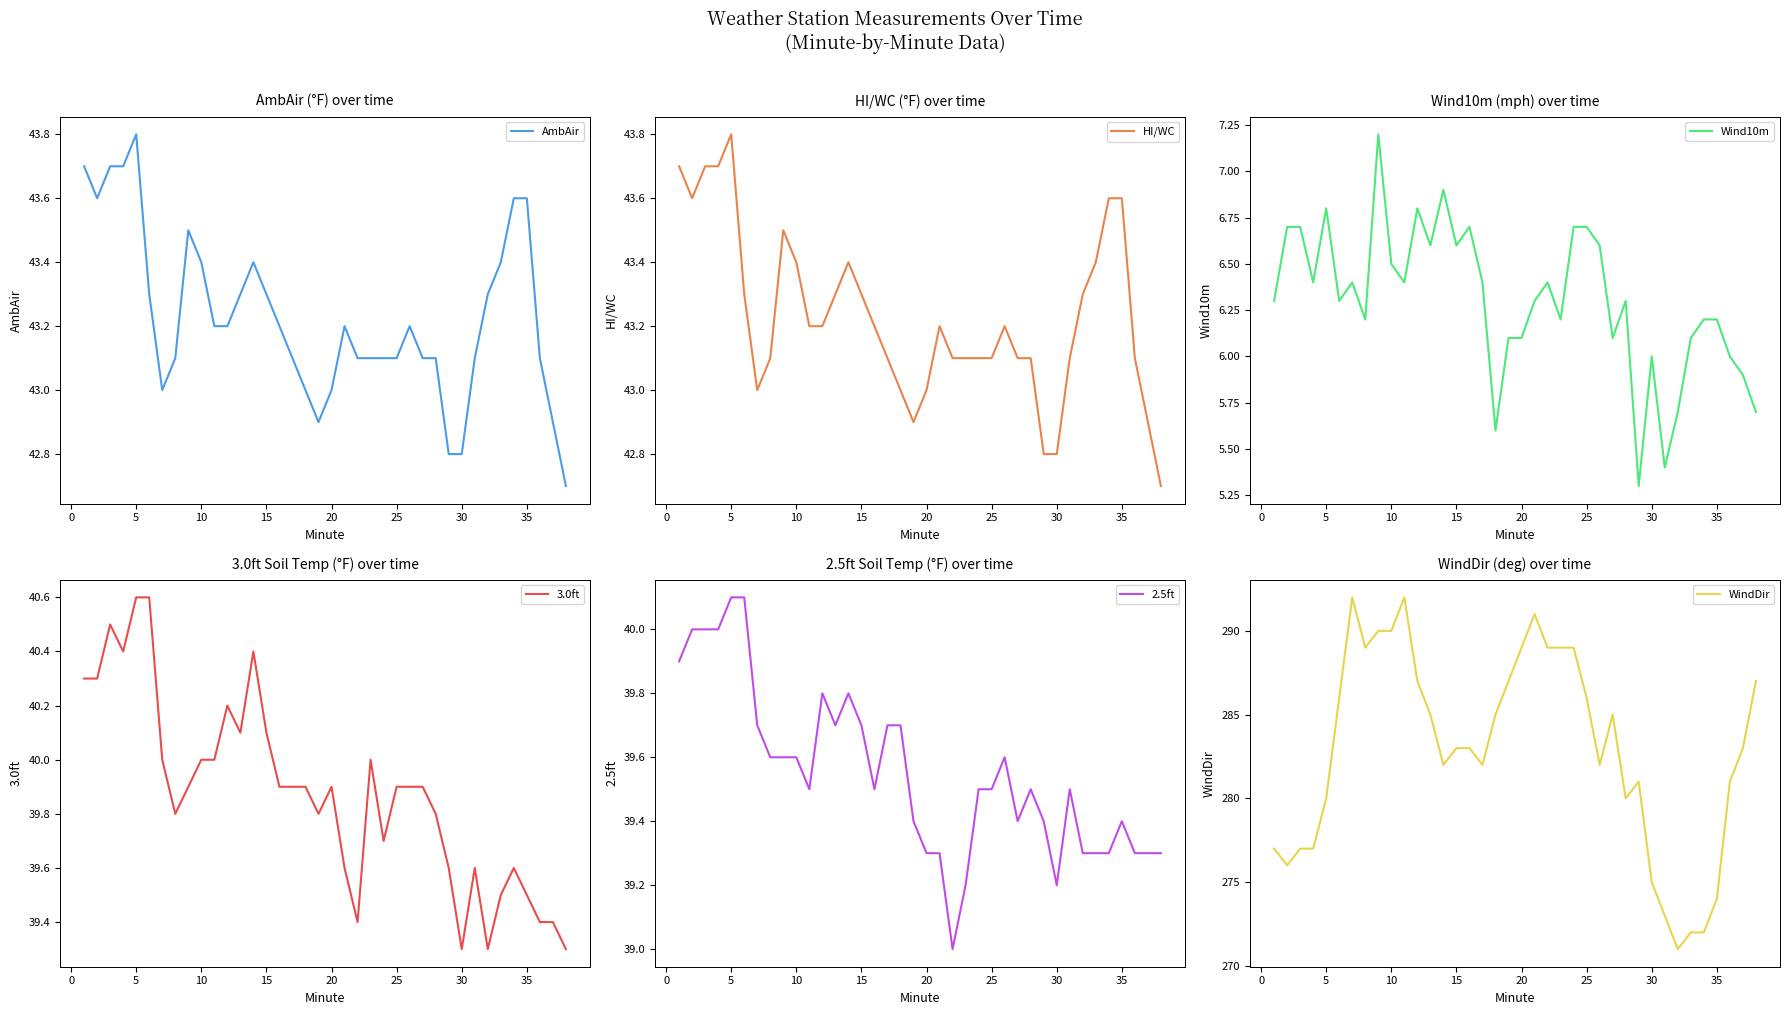

True or false: AmbAir and Wind10m cross at least once.

False